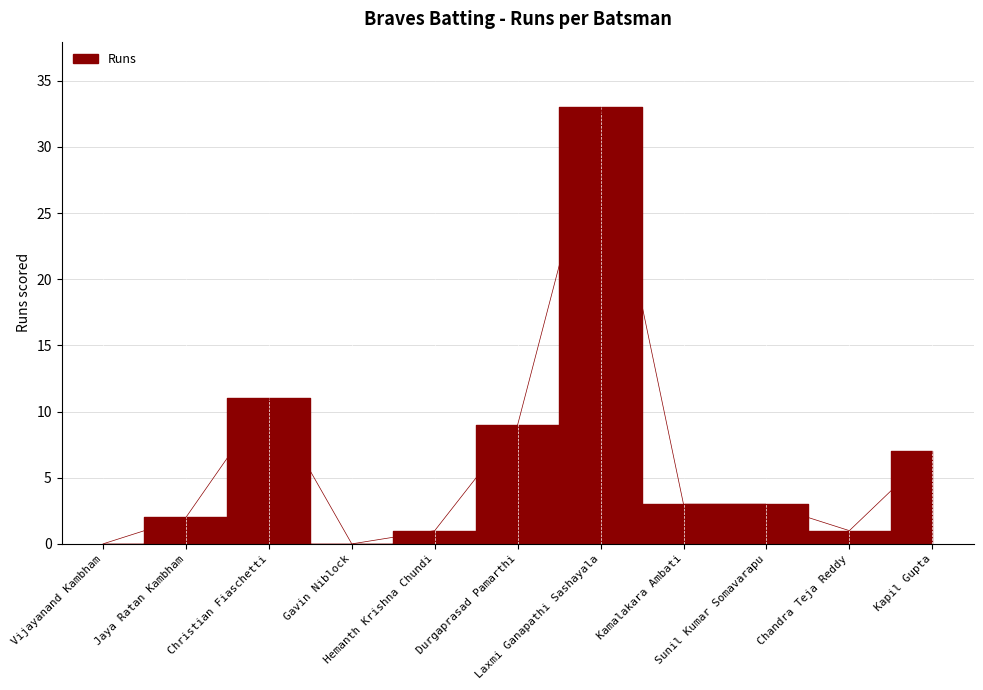

Between Sunil Kumar Somavarapu and Jaya Ratan Kambham, which is larger?

Sunil Kumar Somavarapu